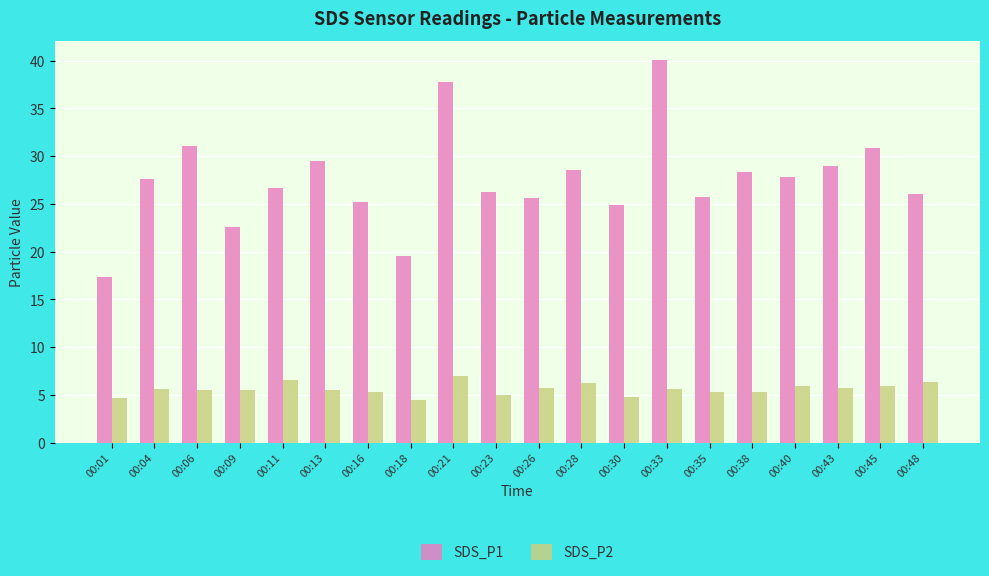

How many bars are there in each group?

2